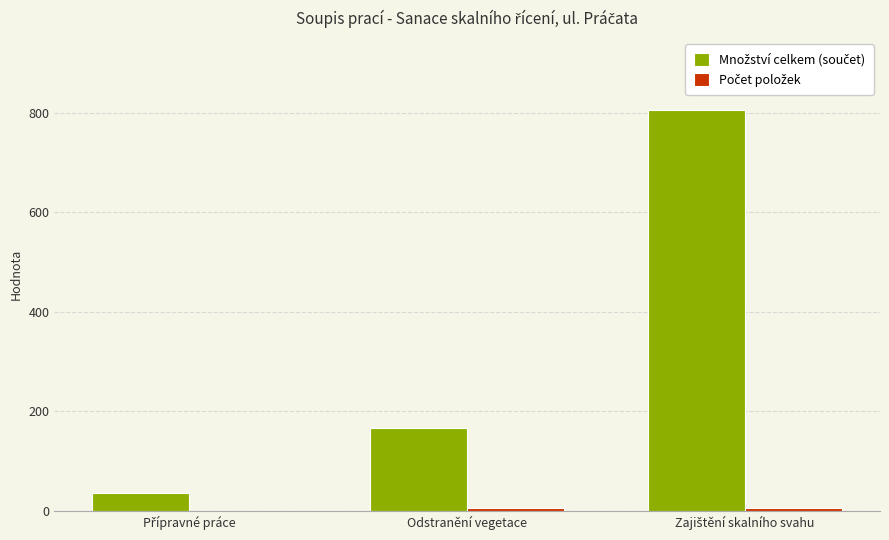

What is the greatest value displayed?

805.0